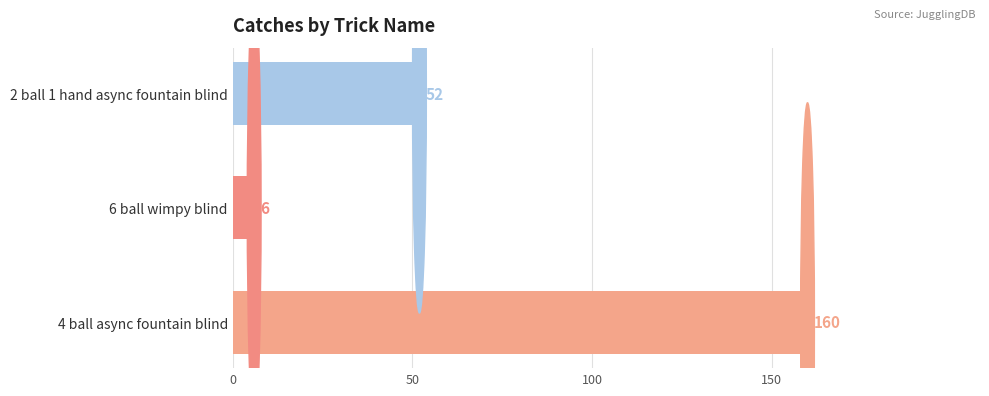

What is the change in value from 6 ball wimpy blind to 2 ball 1 hand async fountain blind?

+46